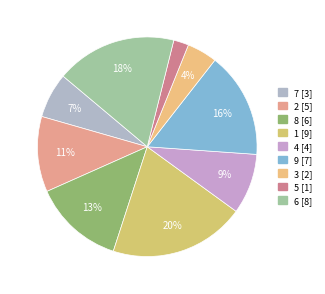

What percentage is the 9 slice, to the nearest percent?

16%